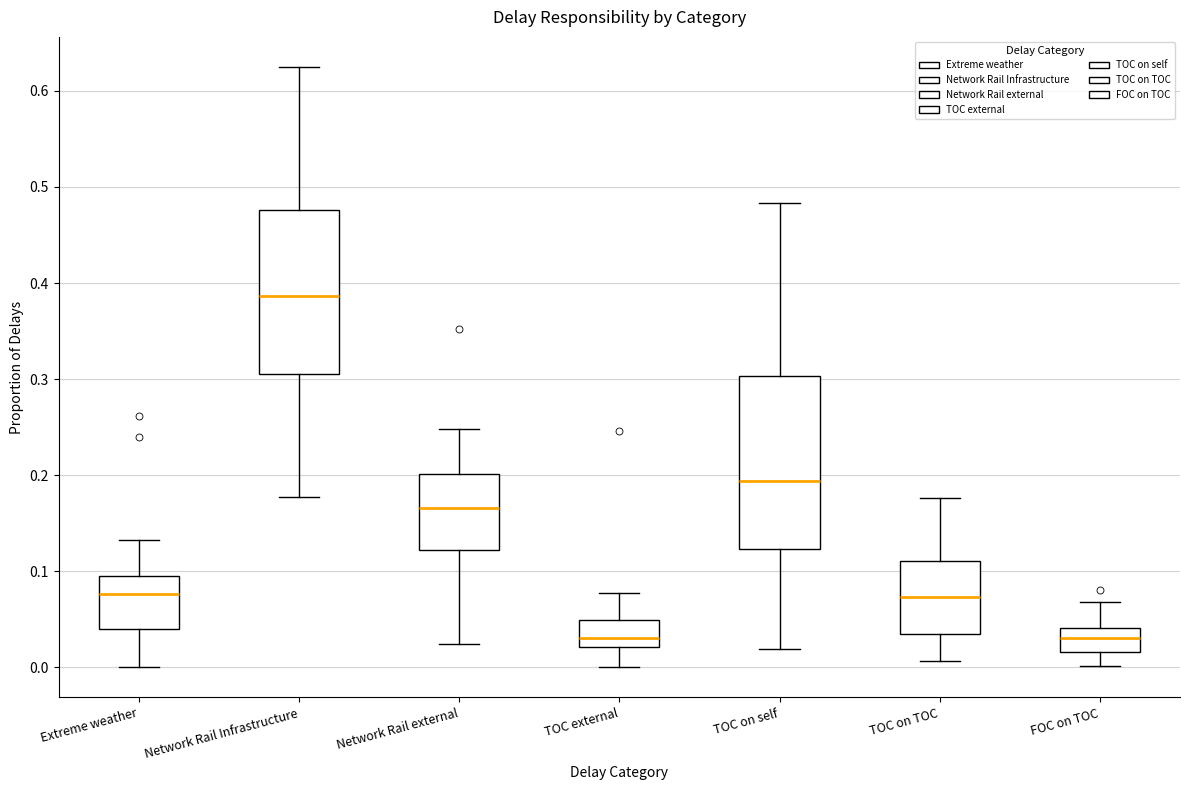

Reading left to right, read every box against the y-axis: the position of its median line, the range the box covers, and the ends of its whiskers. The values are not printed on the chart, so give them approximately, as read against the axis.

Extreme weather: median 0.08, box 0.04 to 0.10, whiskers 0.00 to 0.13
Network Rail Infrastructure: median 0.39, box 0.31 to 0.48, whiskers 0.18 to 0.63
Network Rail external: median 0.17, box 0.12 to 0.20, whiskers 0.02 to 0.25
TOC external: median 0.03, box 0.02 to 0.05, whiskers 0.00 to 0.08
TOC on self: median 0.19, box 0.12 to 0.30, whiskers 0.02 to 0.48
TOC on TOC: median 0.07, box 0.03 to 0.11, whiskers 0.01 to 0.18
FOC on TOC: median 0.03, box 0.02 to 0.04, whiskers 0.00 to 0.07